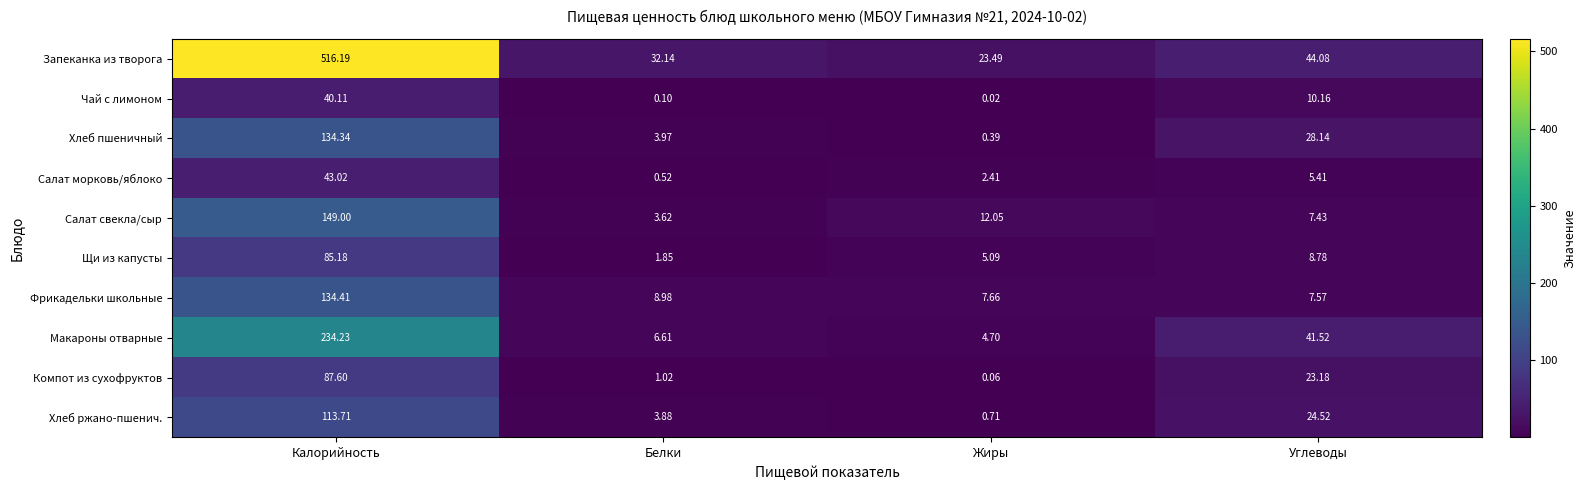

Which series has the largest total across all categories?

Запеканка из творога